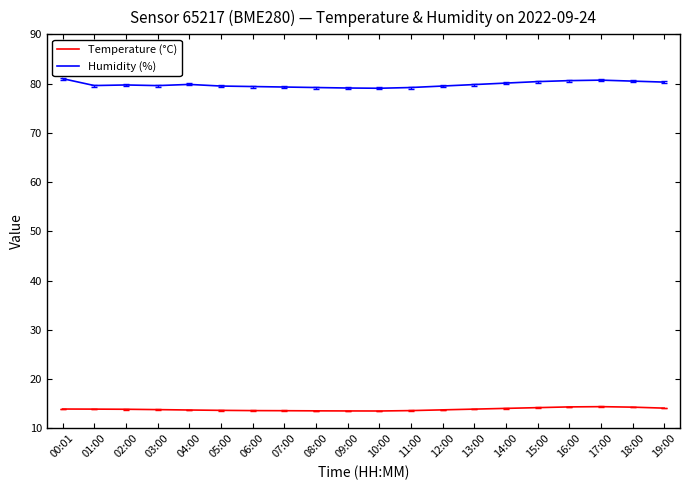

How many categories are shown in the chart?

20